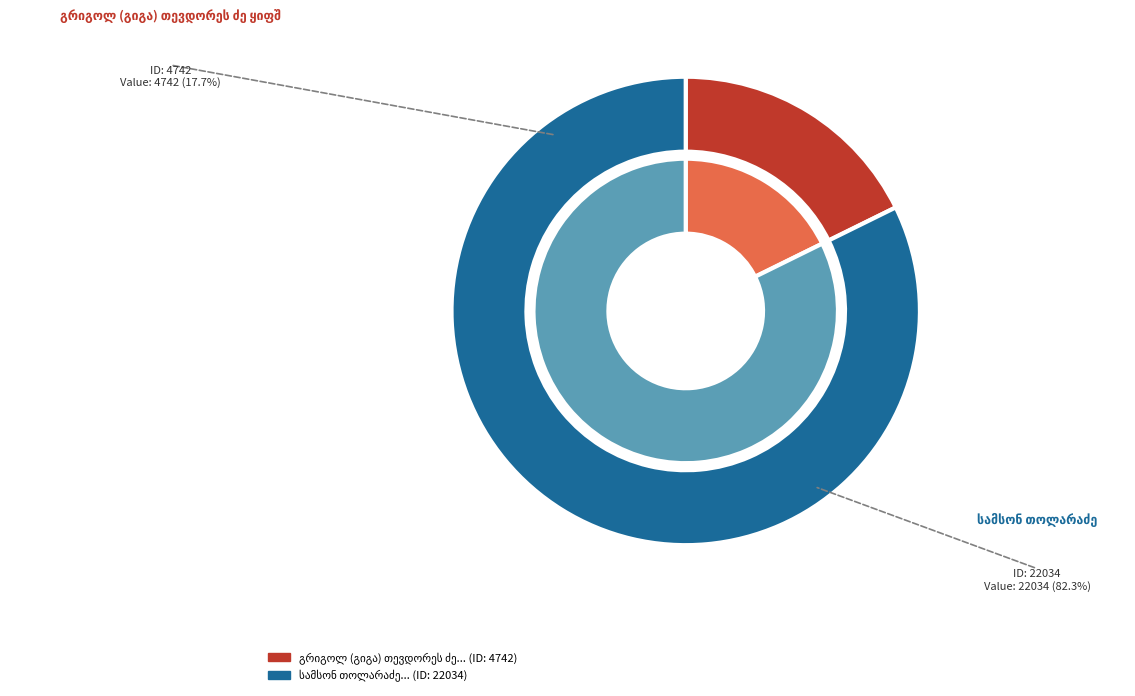

Is the sum of სამსონ თოლარაძე and გრიგოლ (გიგა) თევდორეს ძე ყიფშიძე greater than half?

Yes